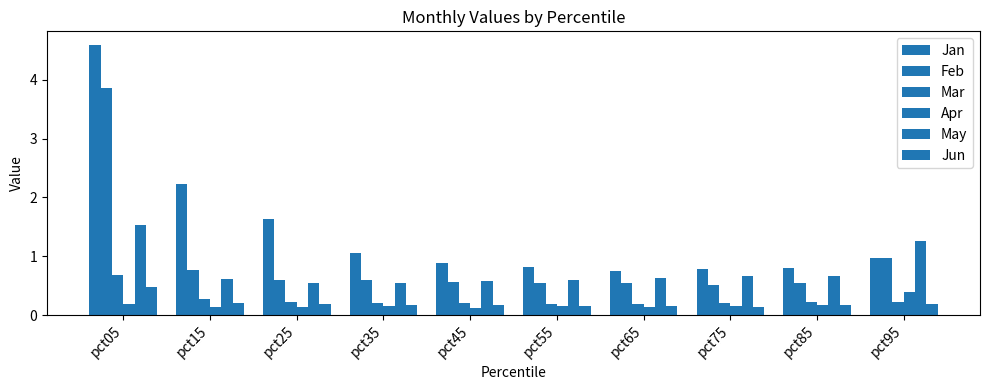

What is the approximate value of Jan at pct95?

1.0